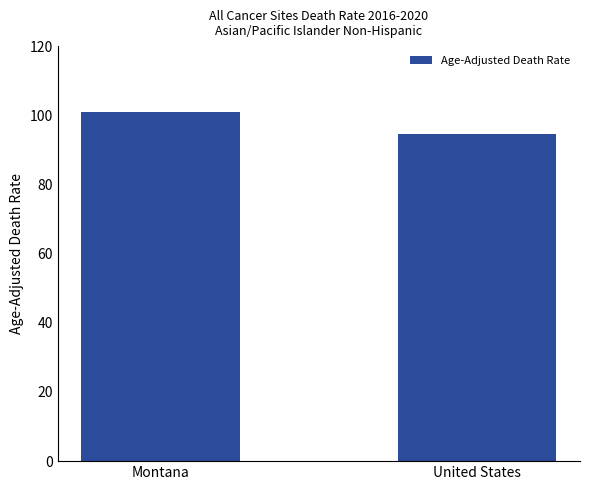

What is the value of the 1st bar from the left?

100.9